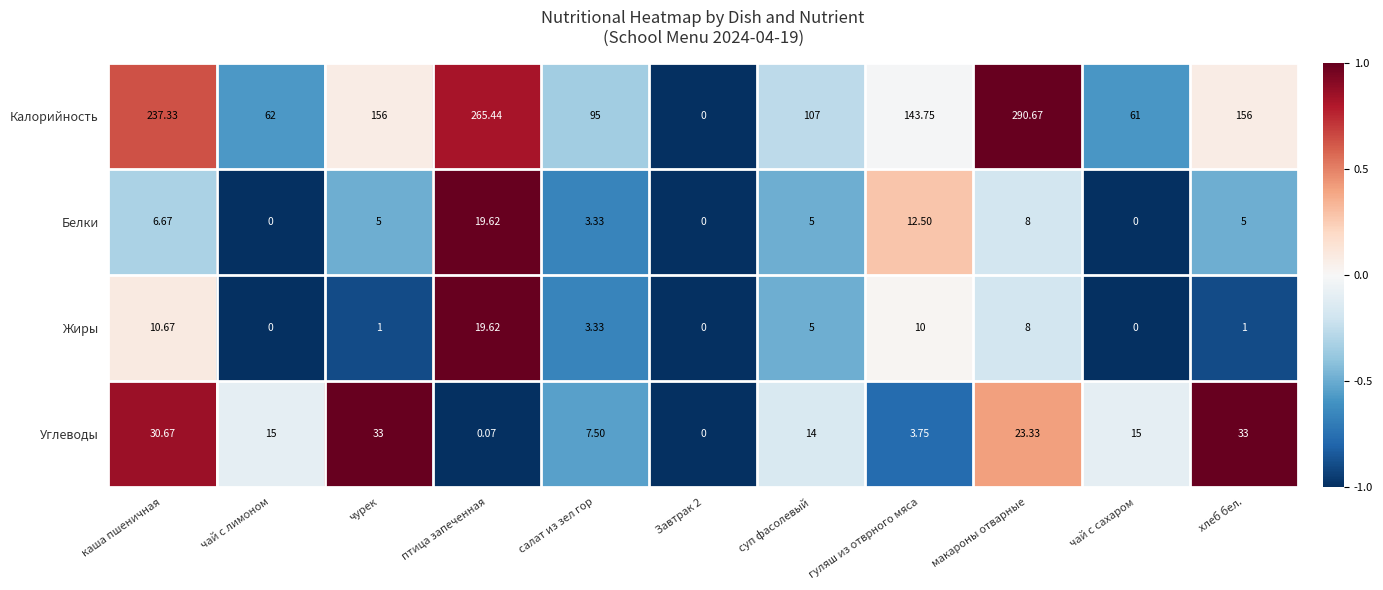

What is the maximum value shown in the chart?

290.7